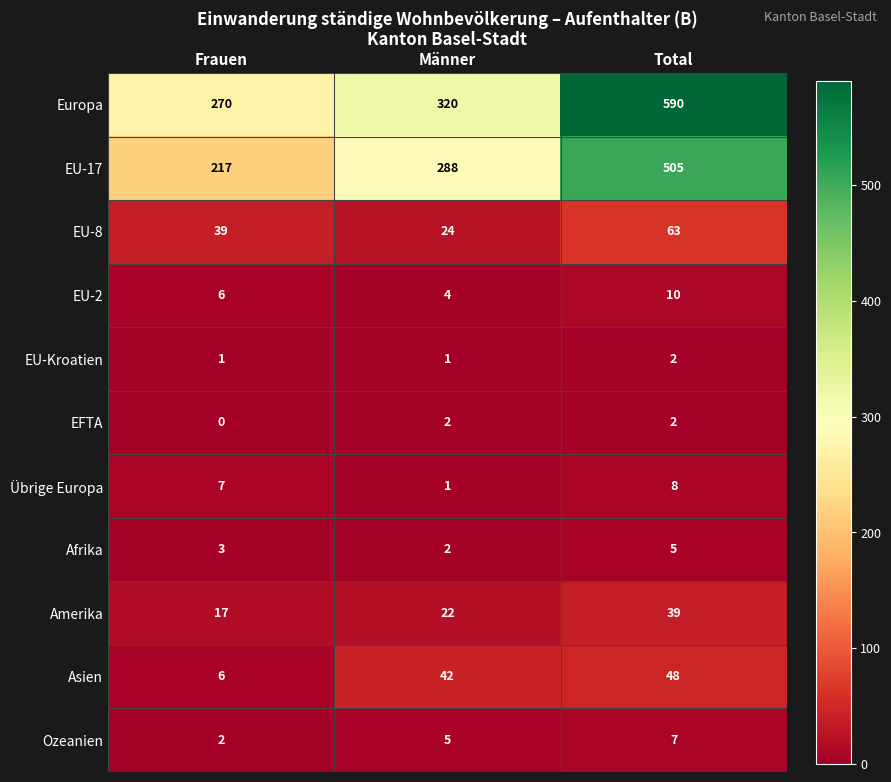

How many EU-17 values are between 217 and 505?

3